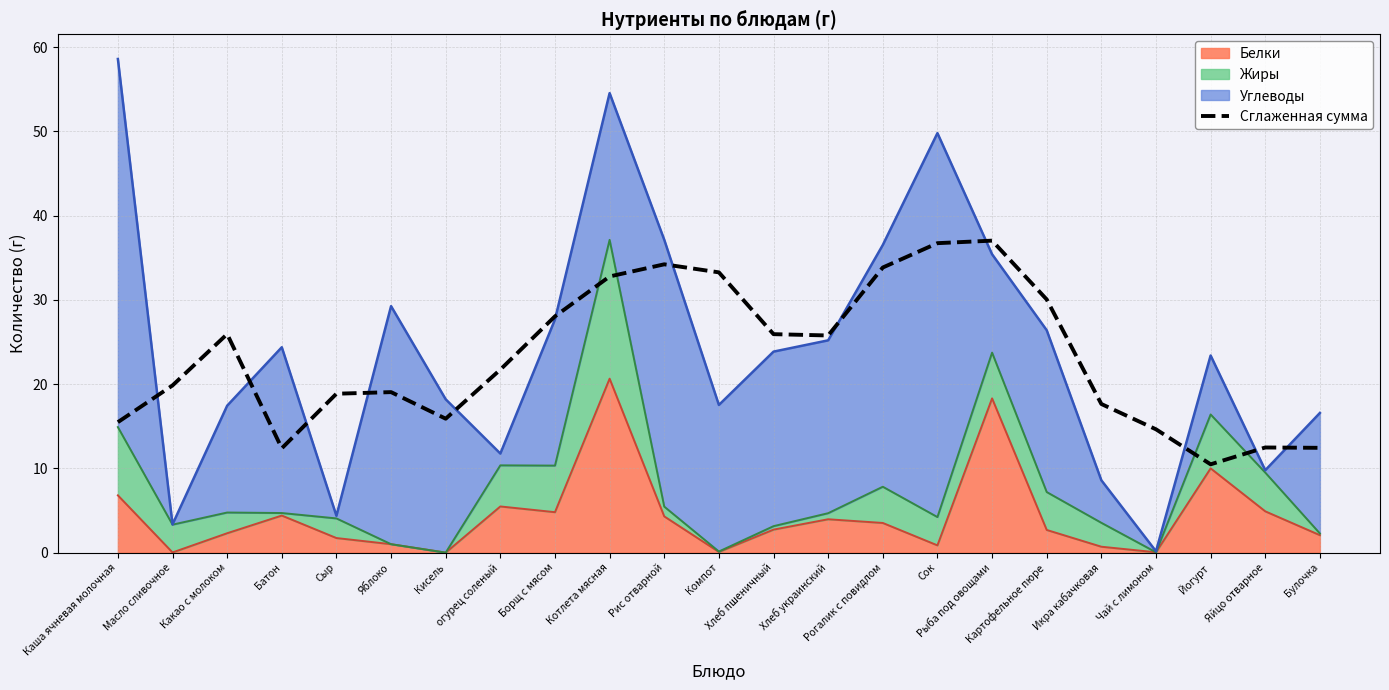

List the labels in order of value, smallest first.

Йогурт, Батон, Булочка, Яйцо отварное, Чай с лимоном, Каша ячневая молочная, Кисель, Икра кабачковая, Сыр, Яблоко, Масло сливочное, огурец соленый, Хлеб украинский, Хлеб пшеничный, Какао с молоком, Борщ с мясом, Картофельное пюре, Котлета мясная, Компот, Рогалик с повидлом, Рис отварной, Сок, Рыба под овощами